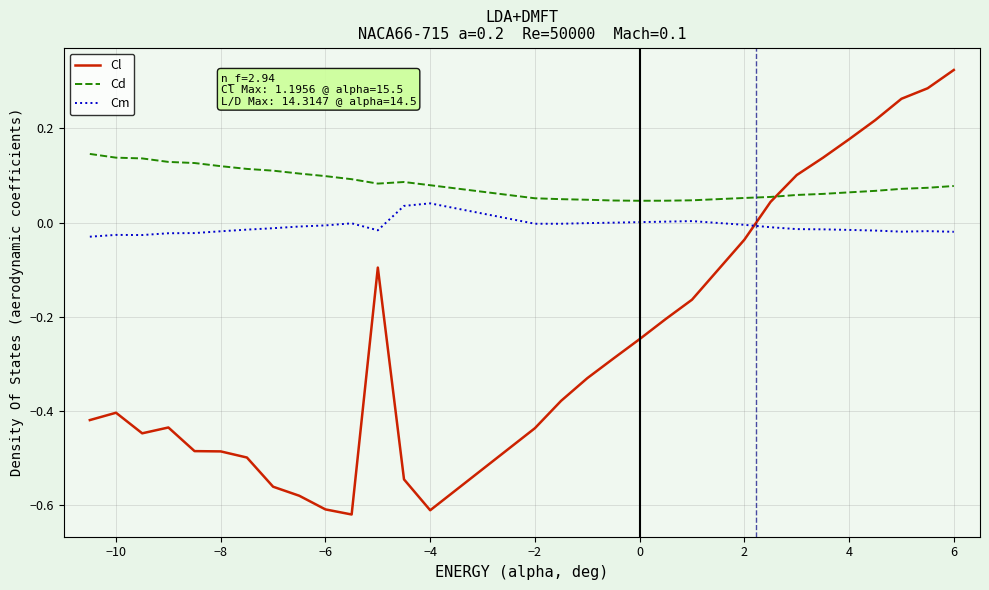

List the series in order of their peak value, lowest first.

Cm, Cd, Cl